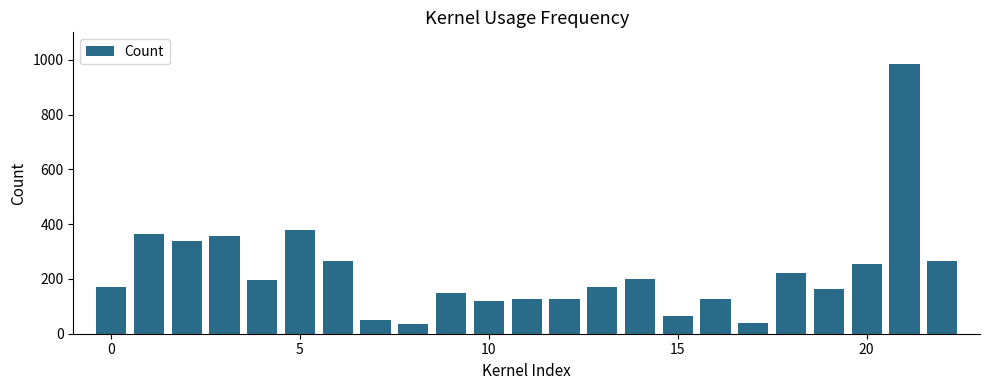

What is the greatest value displayed?

985